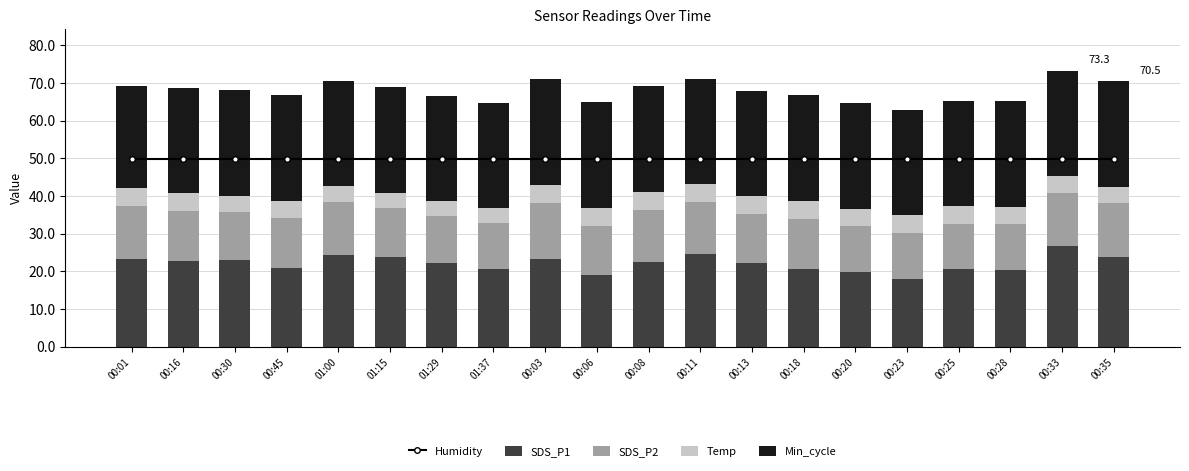

Is the value of SDS_P1 at 01:37 greater than the value of Temp at 00:08?

Yes